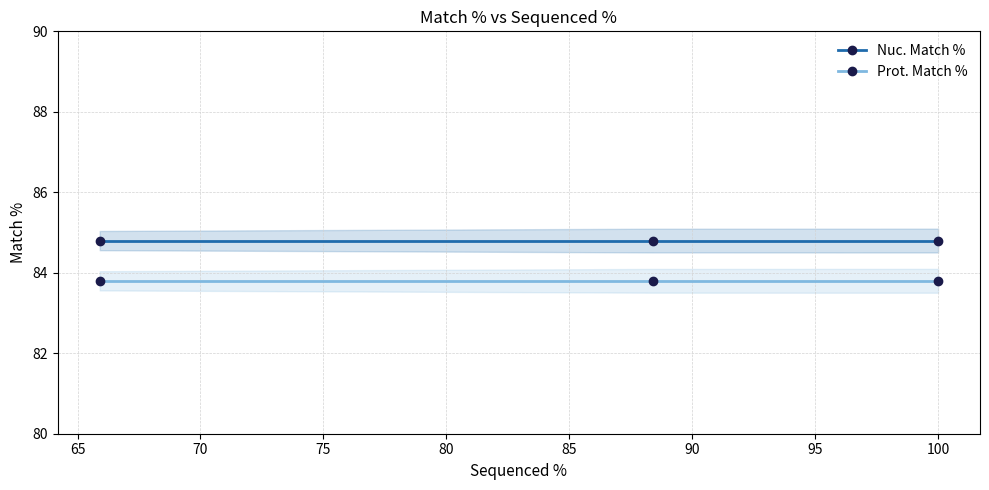

Does the chart have visible grid lines?

Yes